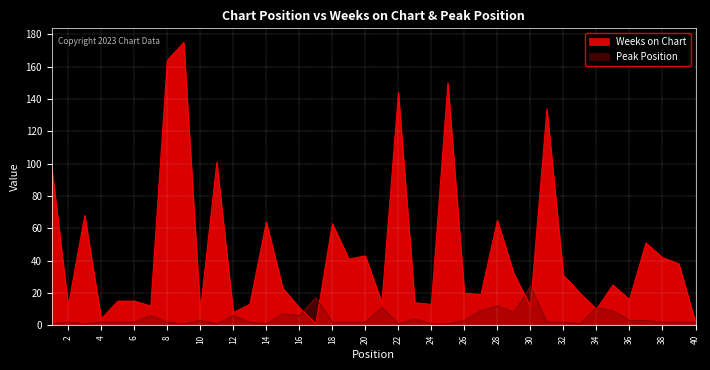

Rank the series at 3 from lowest to highest value.

Peak Position, Weeks on Chart